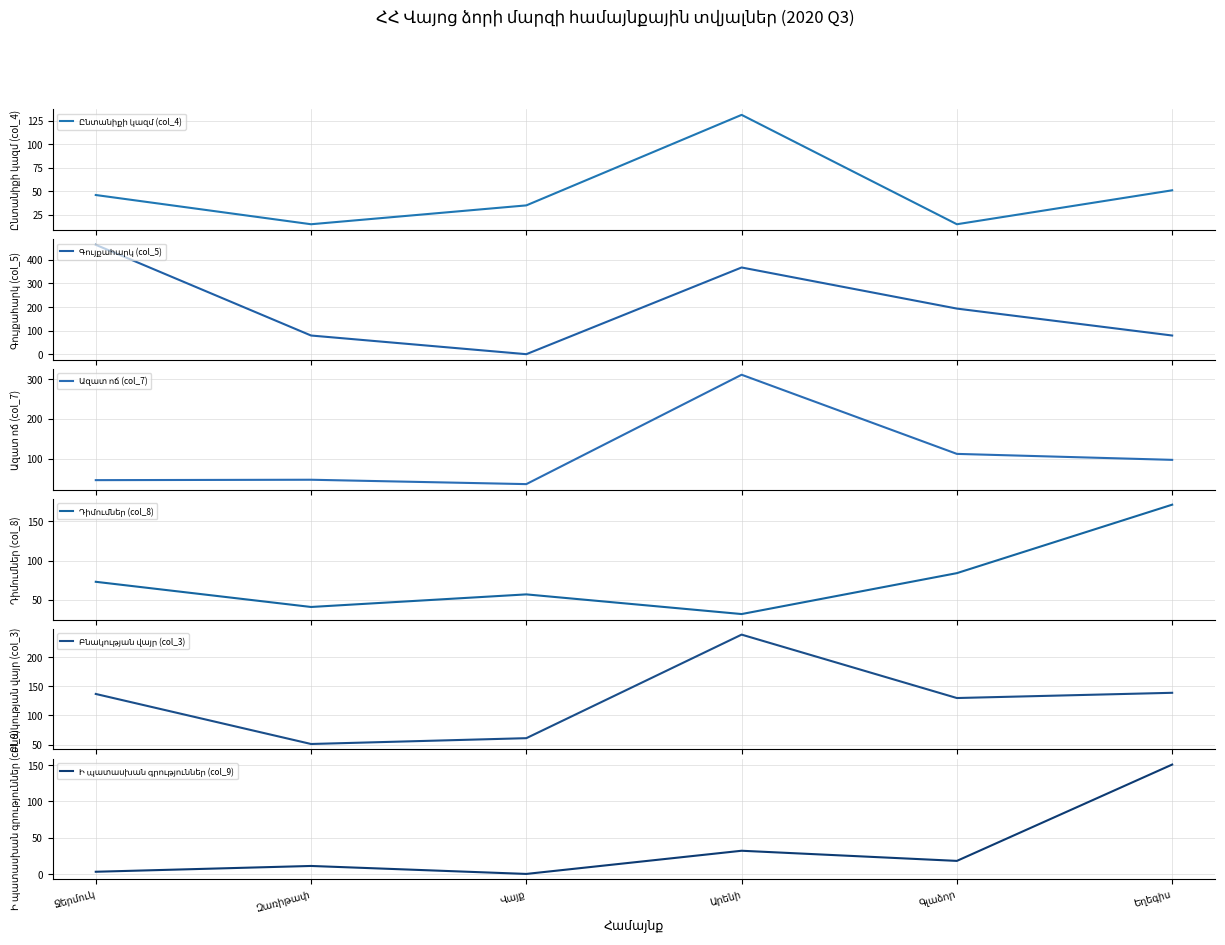

How many series are shown in this chart?

6